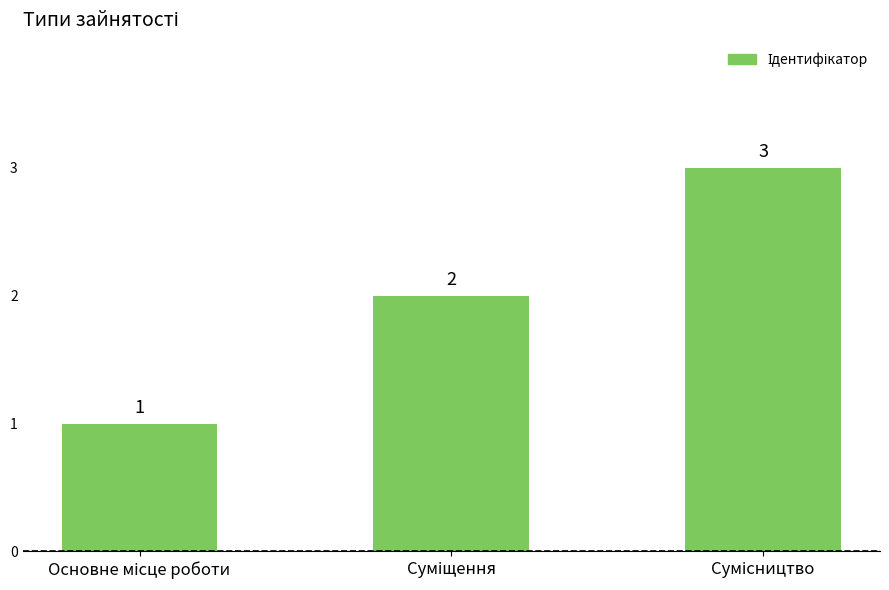

Does the chart contain stacked bars?

No